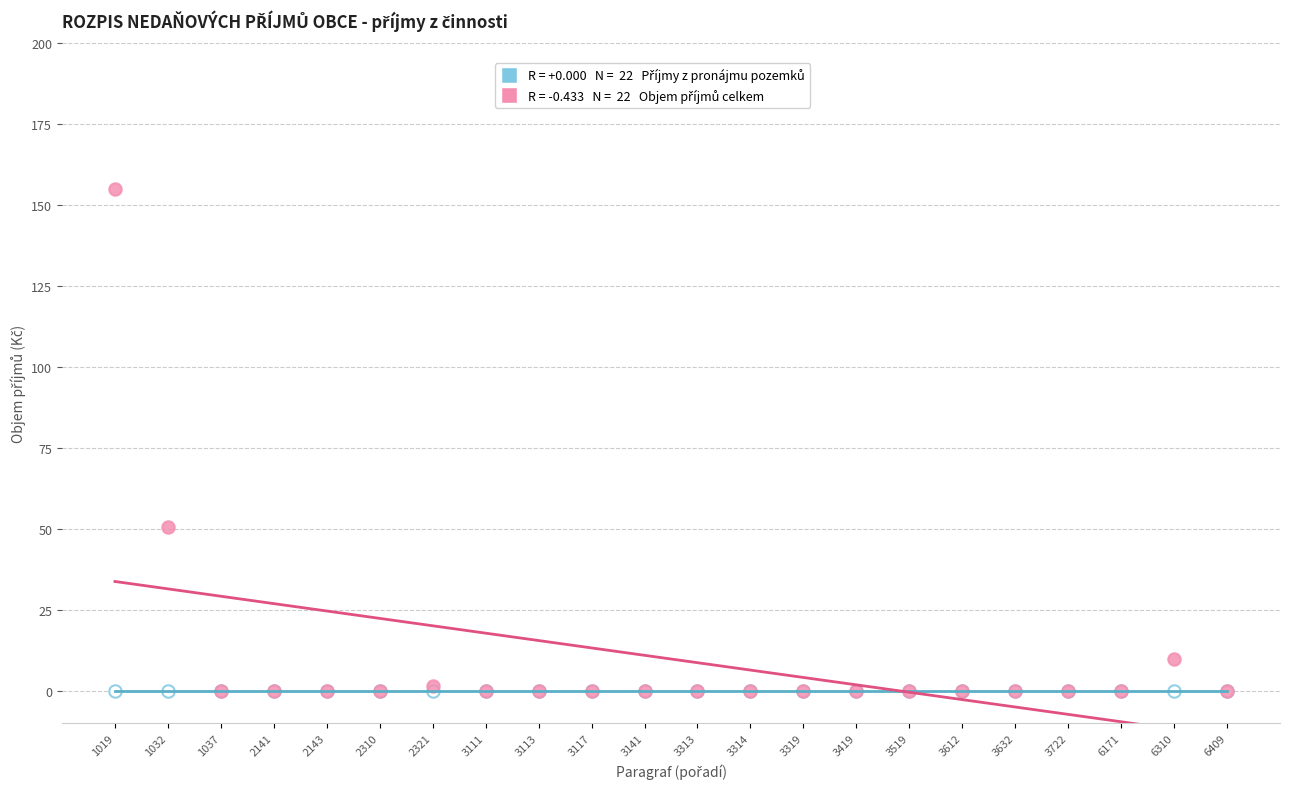

Across all series, what Y value is closest to 77?

50.5